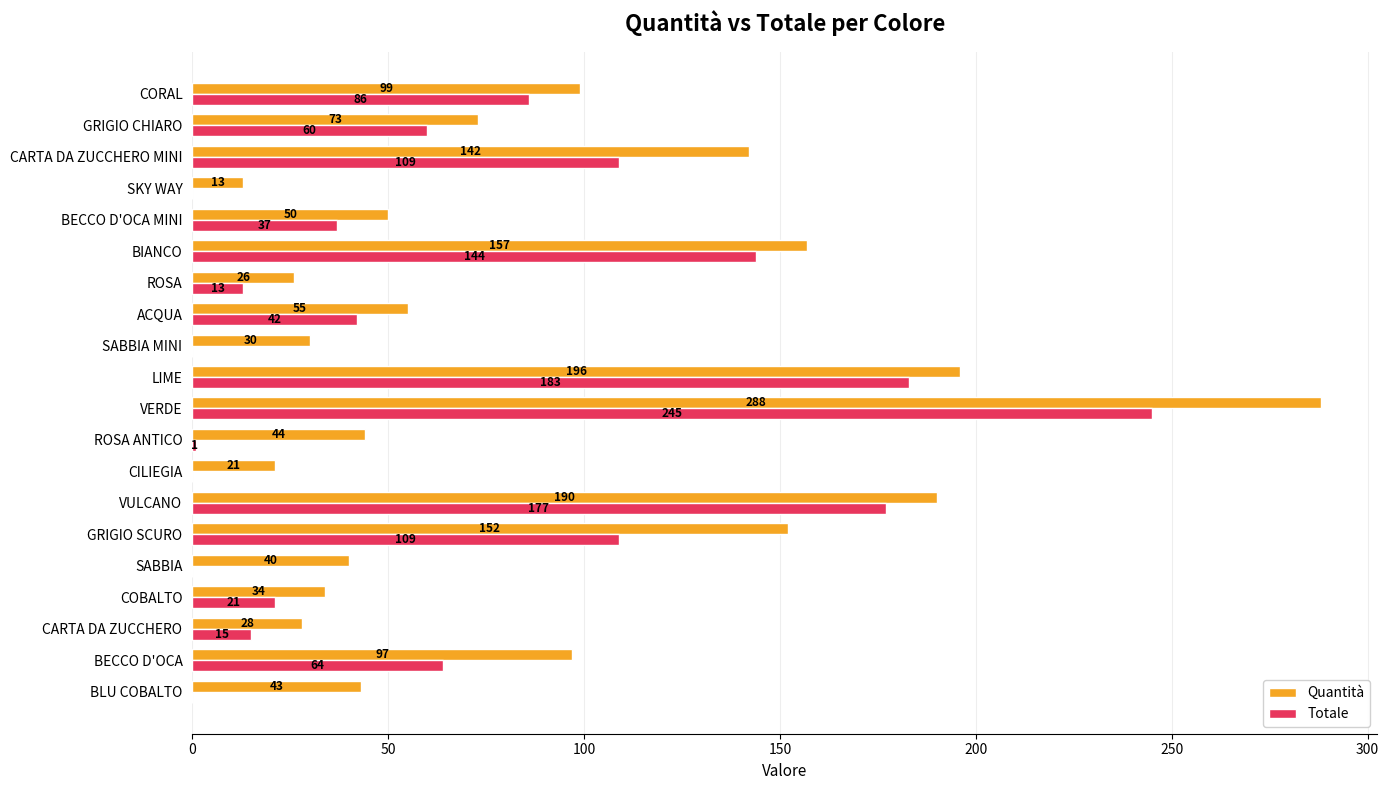

What is the sum of all Totale values?

1306